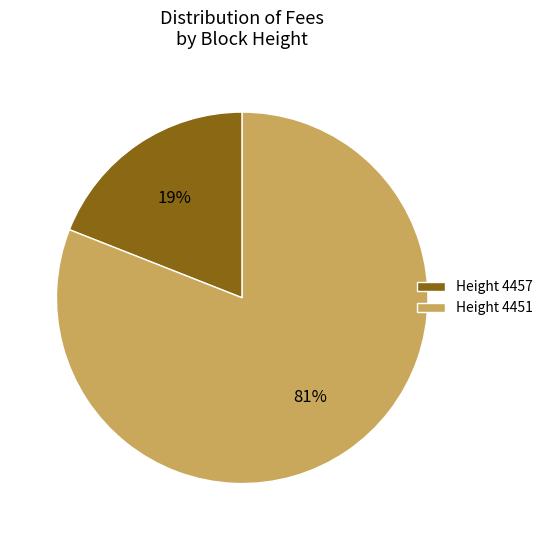

Rank the categories by value from lowest to highest.

Height 4457, Height 4451